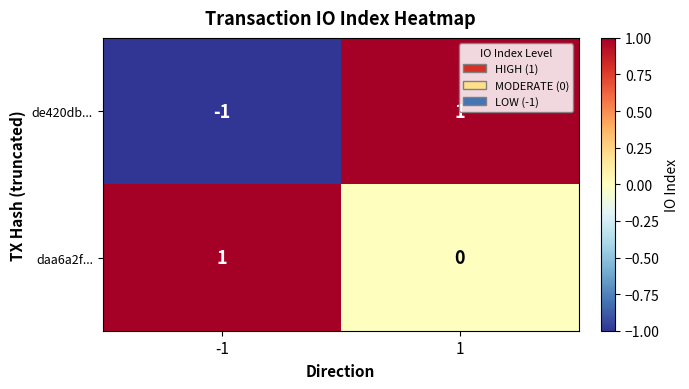

At 1, list the series in order from smallest to largest.

daa6a2f..., de420db...